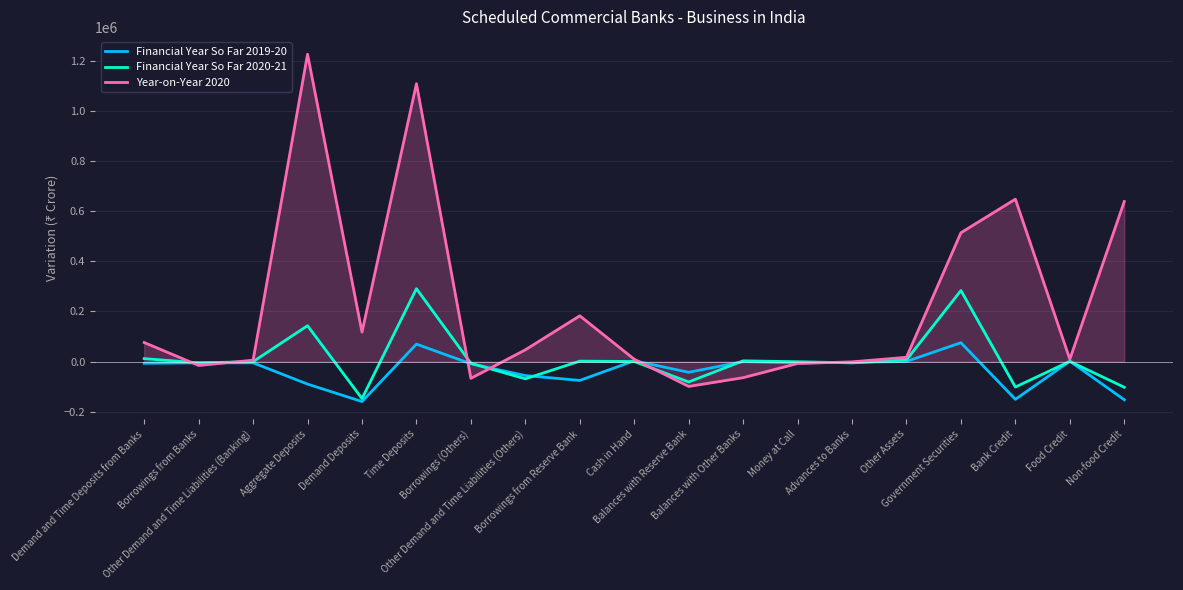

Does the chart display data point markers on the line(s)?

No